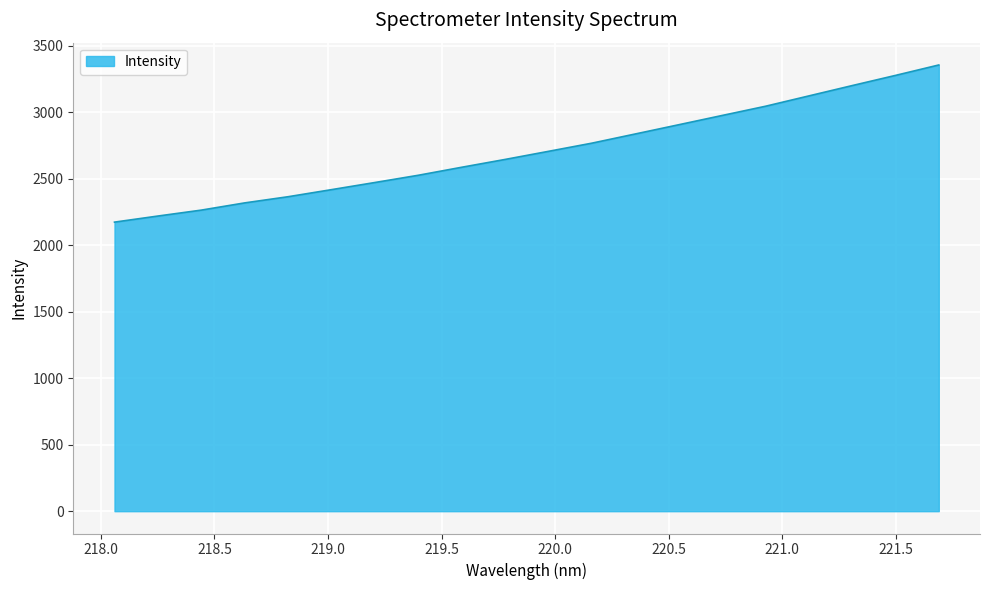

What is the maximum value shown in the chart?

3355.2